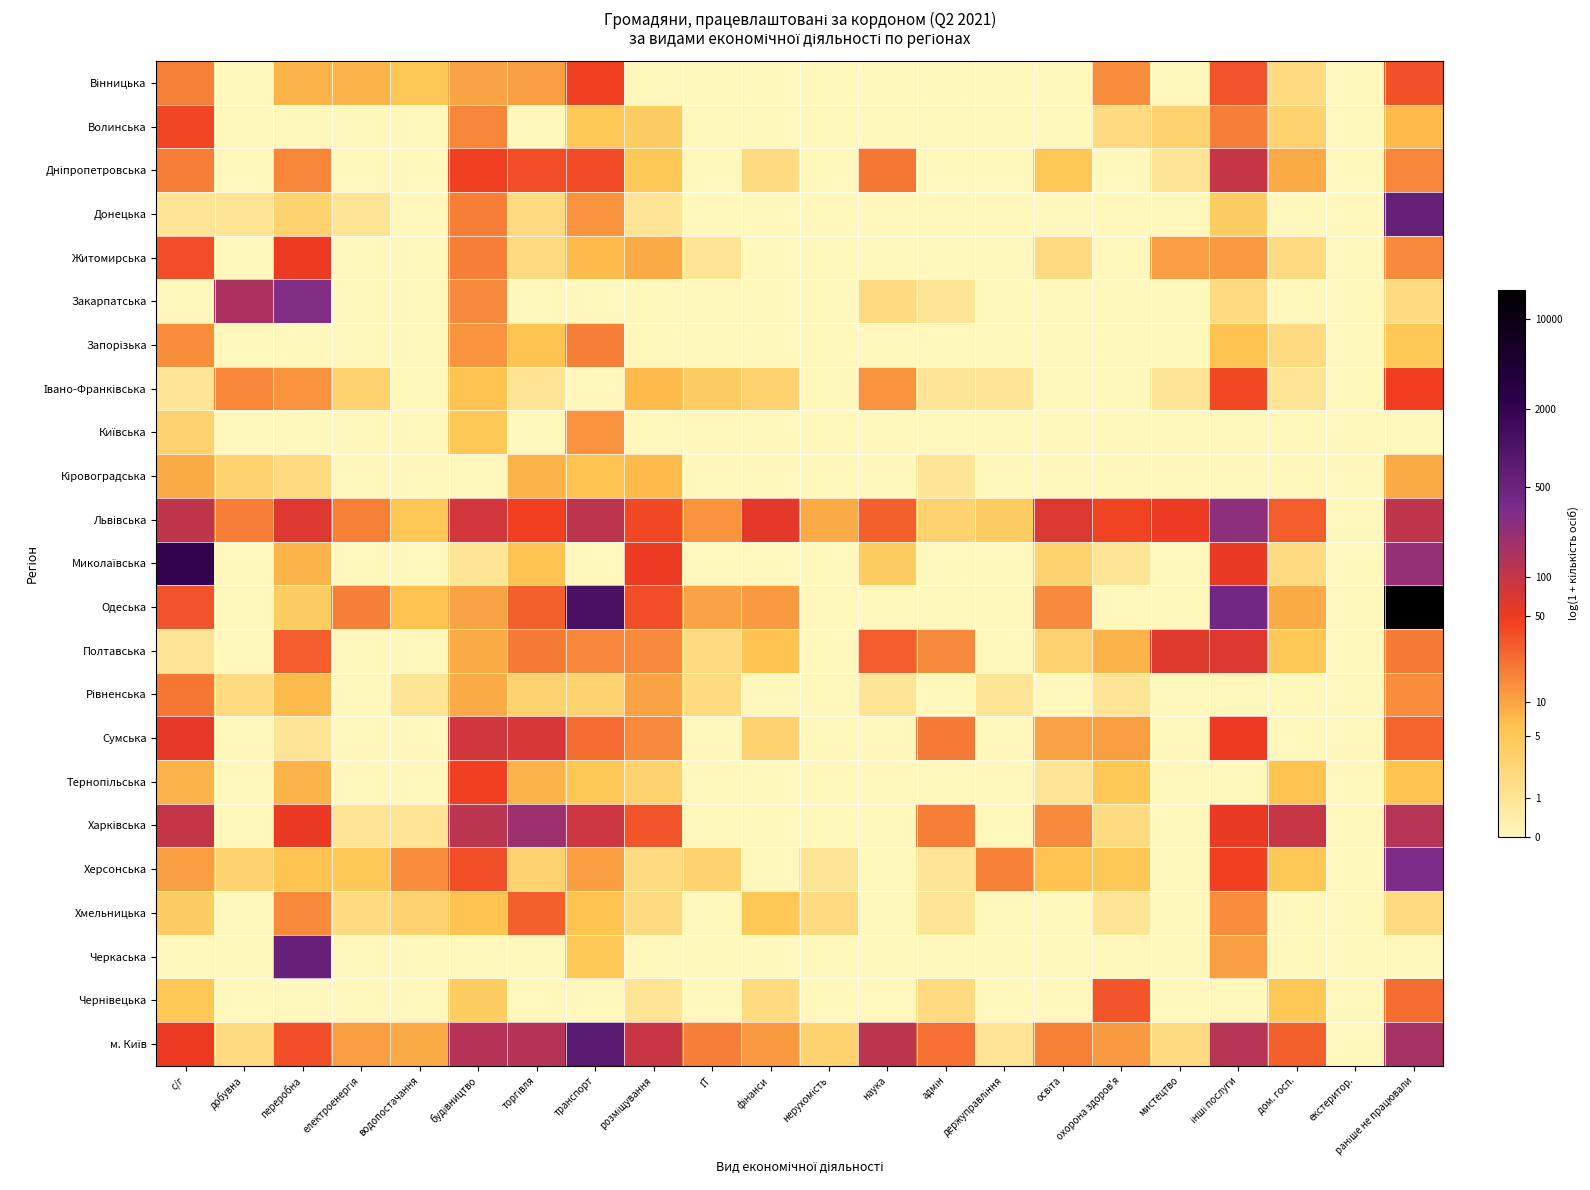

Which series has the widest spread of values?

Одеська